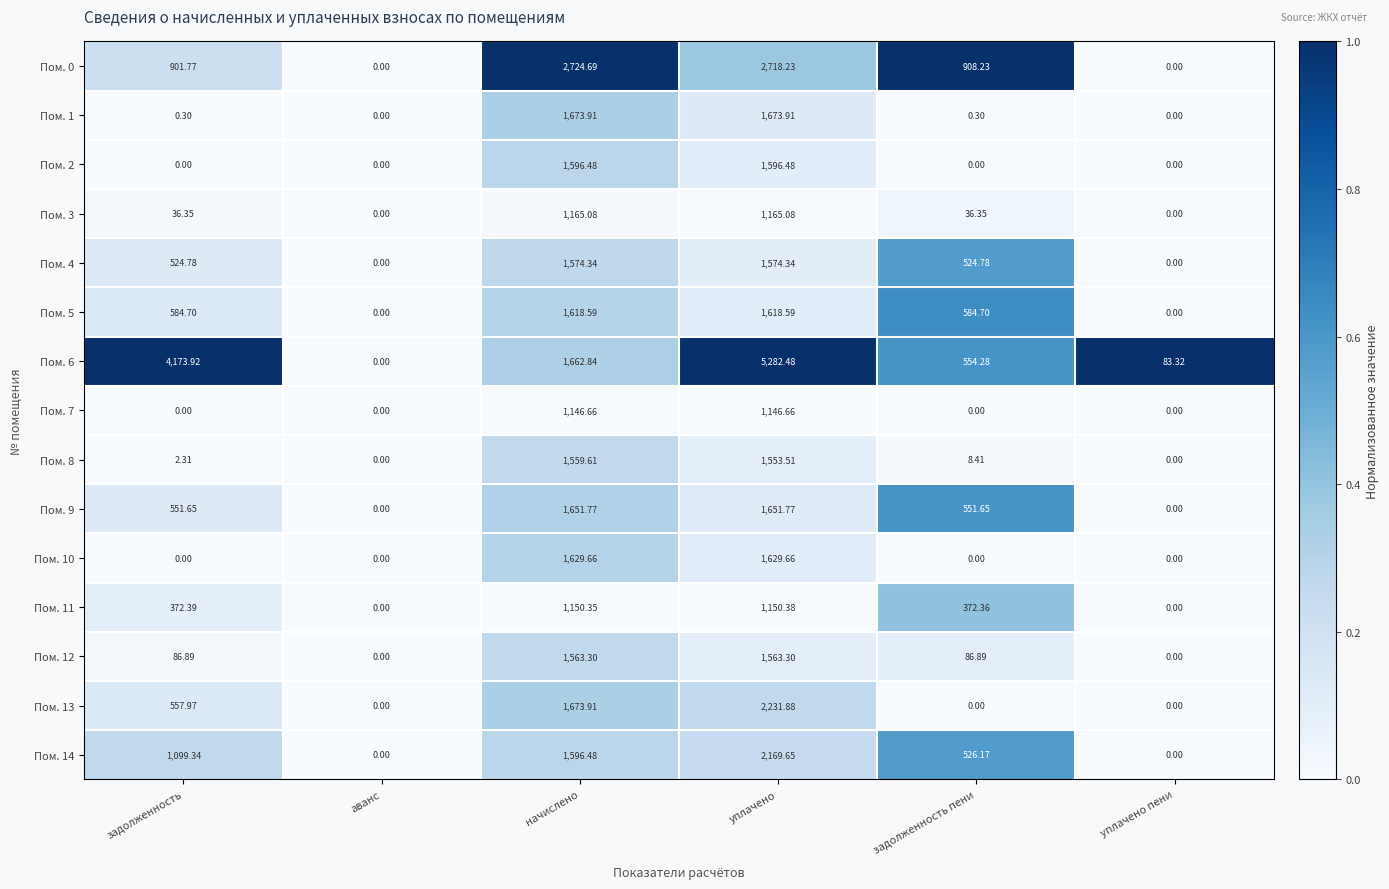

At which category does the chart reach its peak across all series?

уплачено